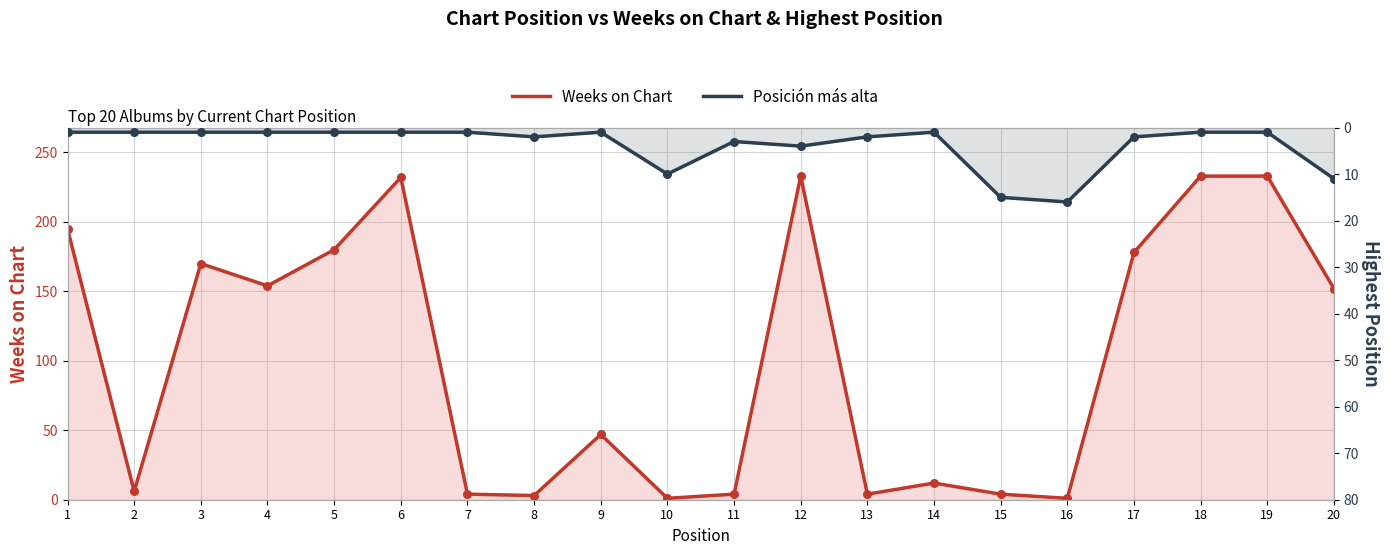

Which series reaches the minimum Y coordinate?

Weeks on Chart